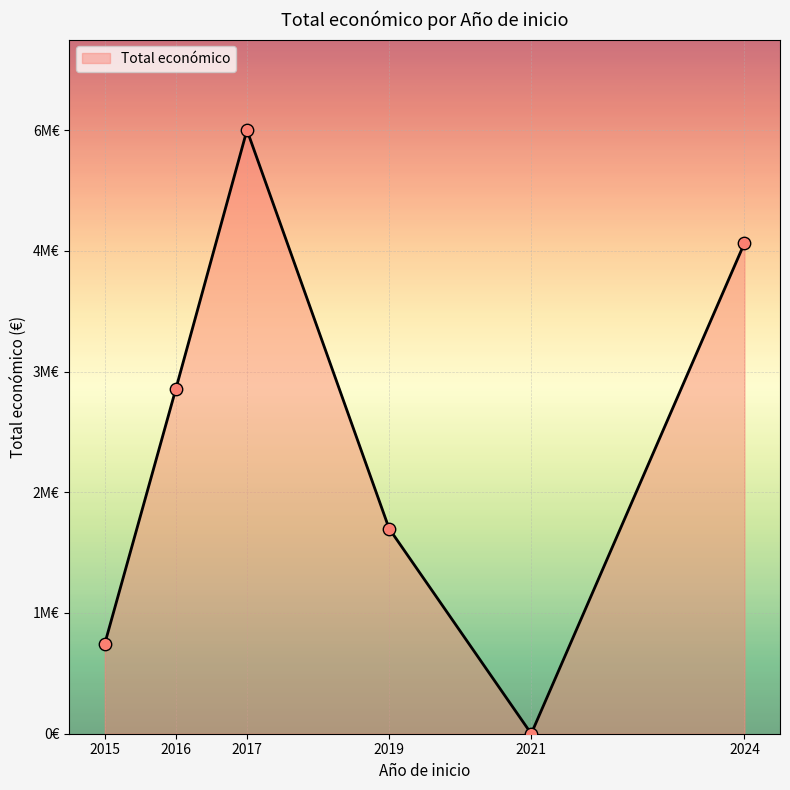

Which has a higher value, 2015 or 2021?

2015